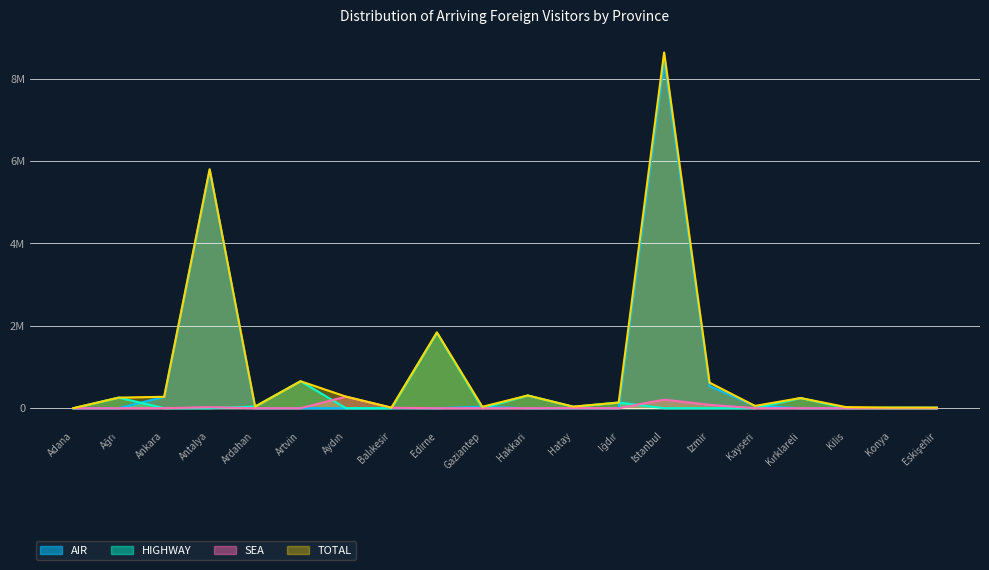

True or false: TOTAL and SEA intersect in this chart.

False